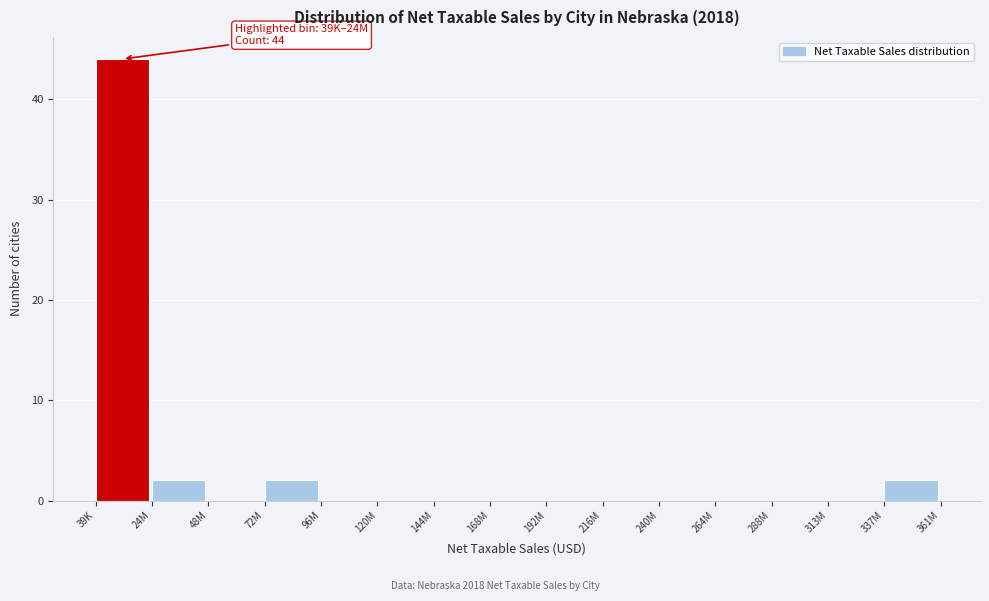

Reading left to right, list all the values displayed in this chart.

39K=44	24M=2	48M=0	72M=2	96M=0	120M=0	144M=0	168M=0	192M=0	216M=0	240M=0	264M=0	288M=0	313M=0	337M=2